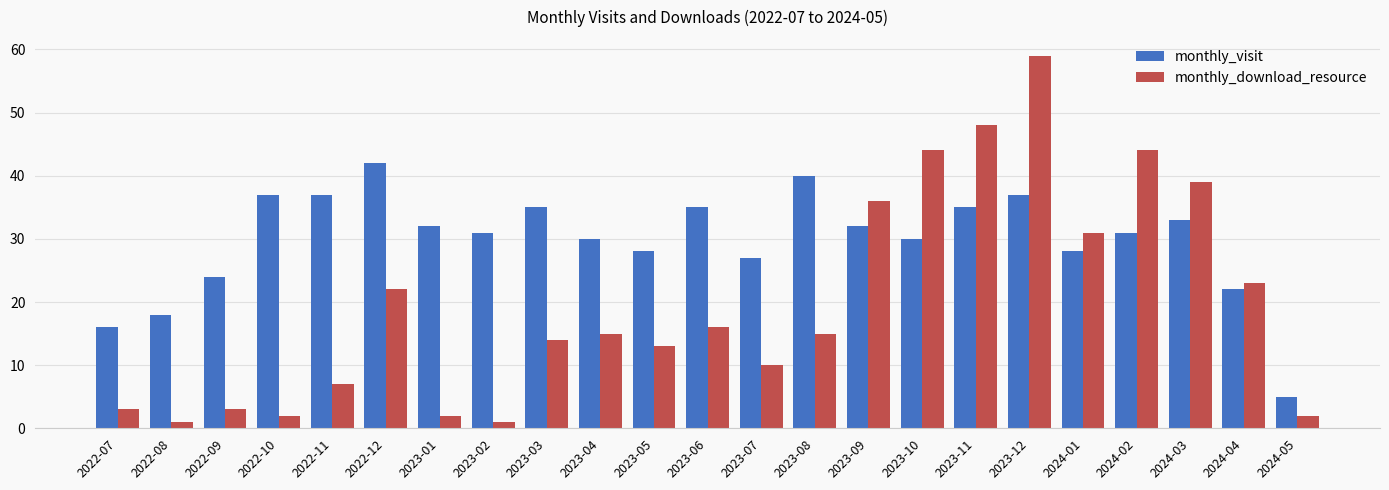

The value of monthly_download_resource at 2024-01 is 54. True or false?

False